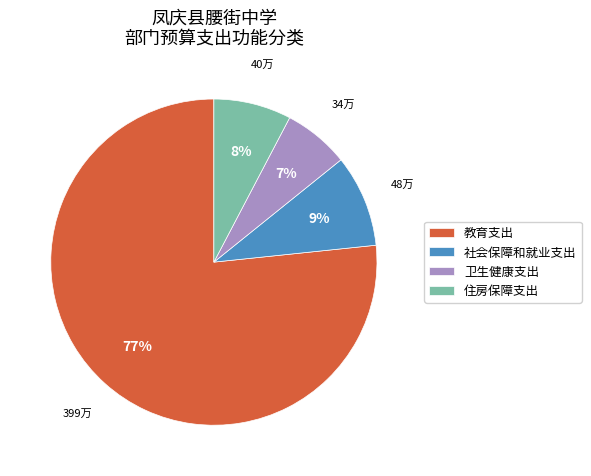

Which has a higher value, 住房保障支出 or 卫生健康支出?

住房保障支出